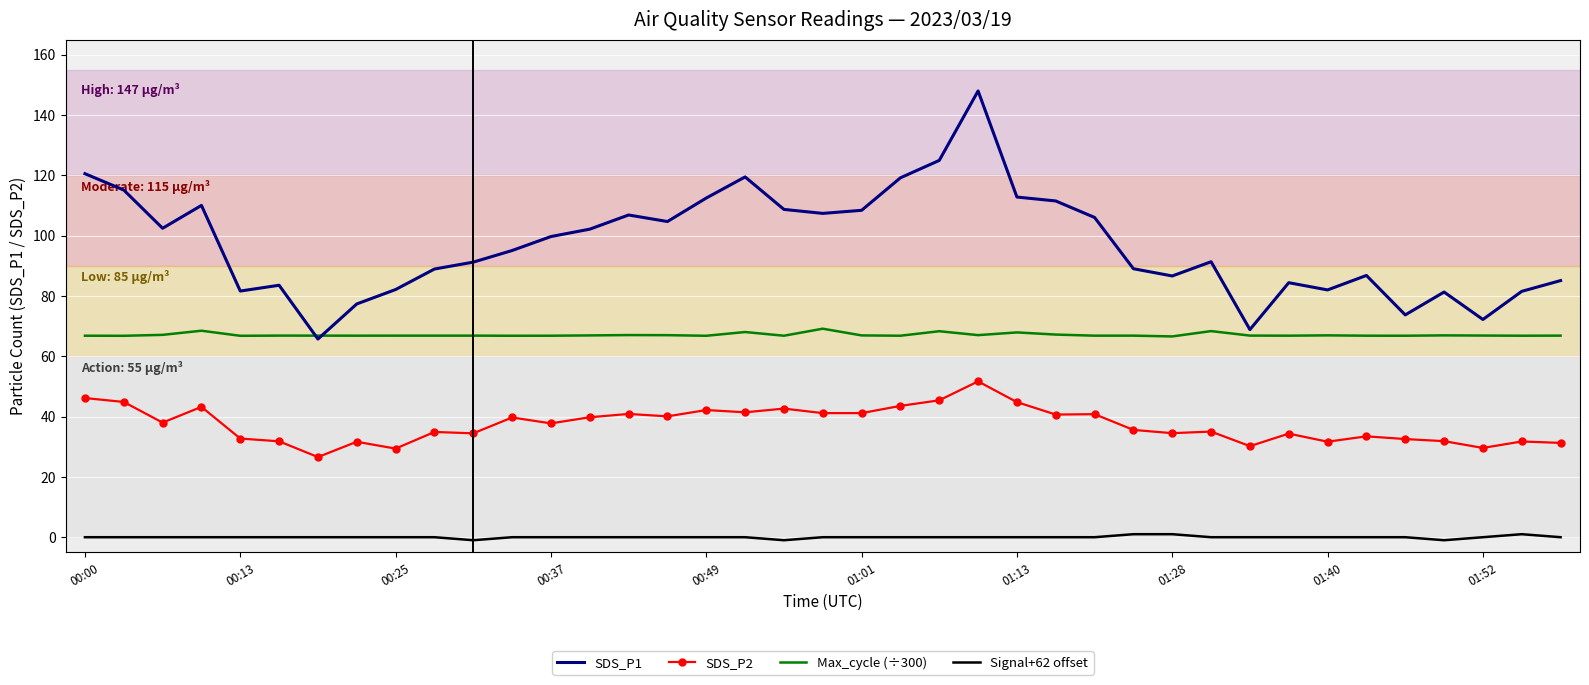

Which series has the largest total across all categories?

SDS_P1